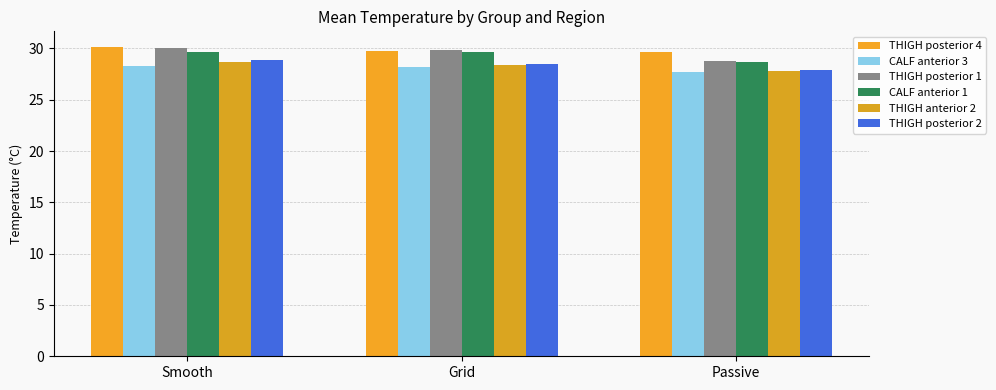

How many data points does each series have?

3